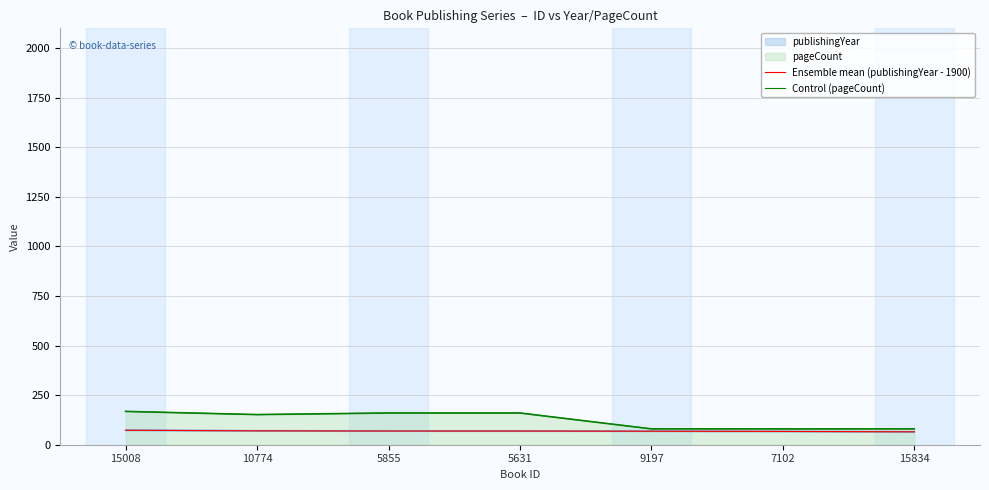

At which category does Control (pageCount) reach its first local valley?

10774